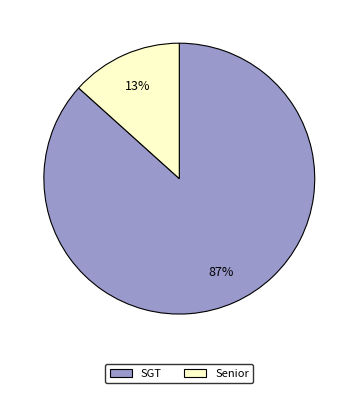

To the nearest percent, what is the combined percentage of Senior and SGT?

100%